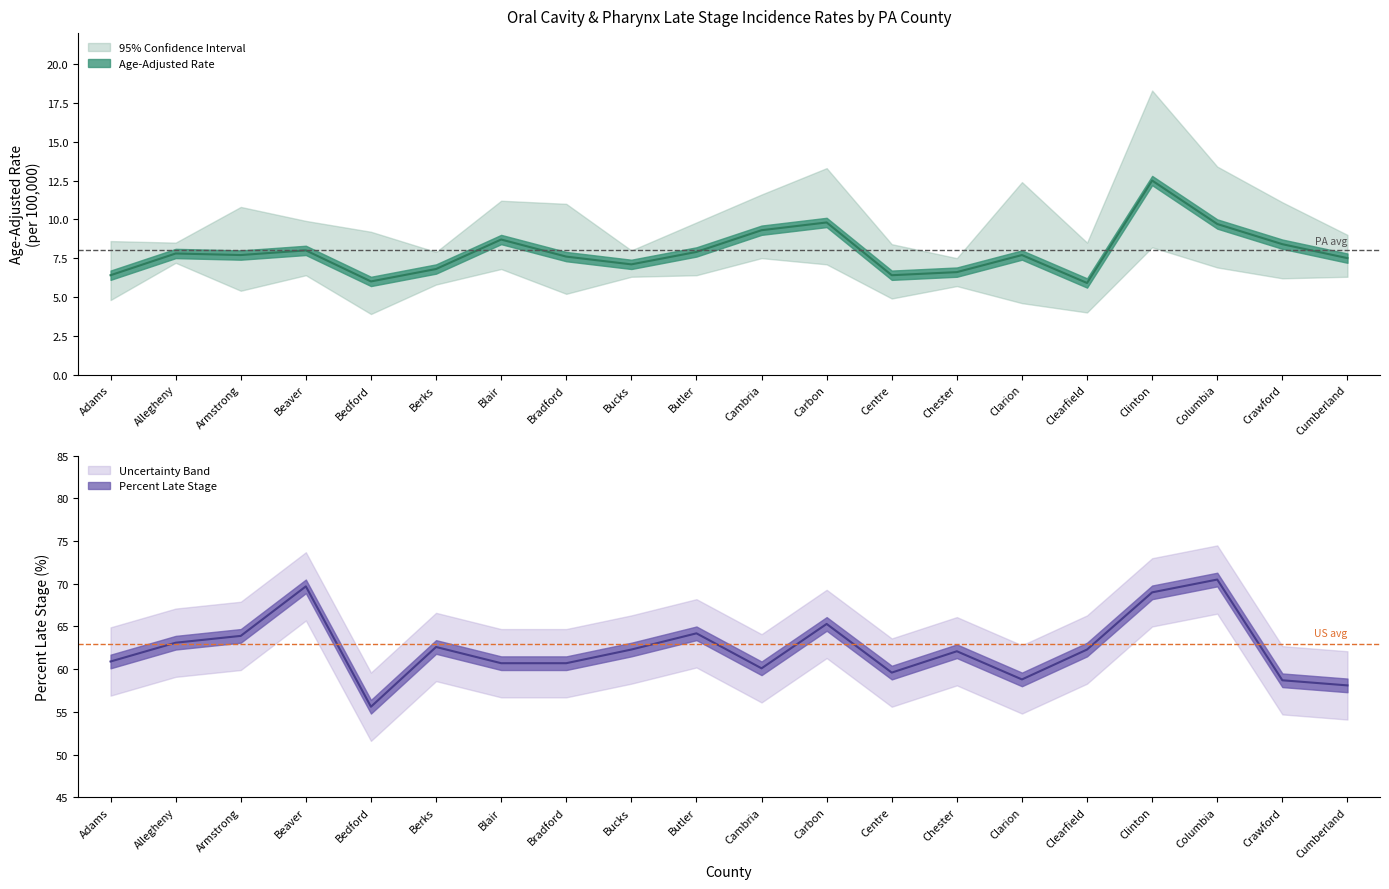

At which label does Age-Adjusted Rate reach its minimum?

Clearfield